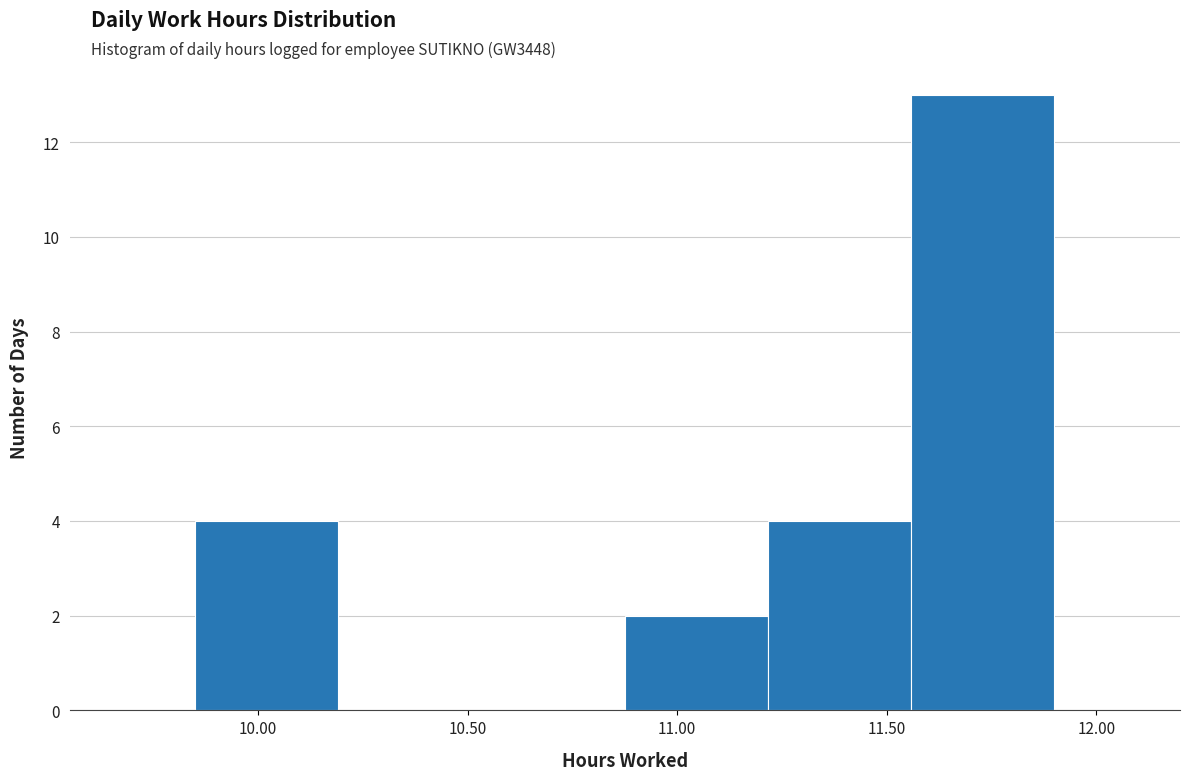

Which range on the x-axis has the tallest bar?

11.55 to 11.90